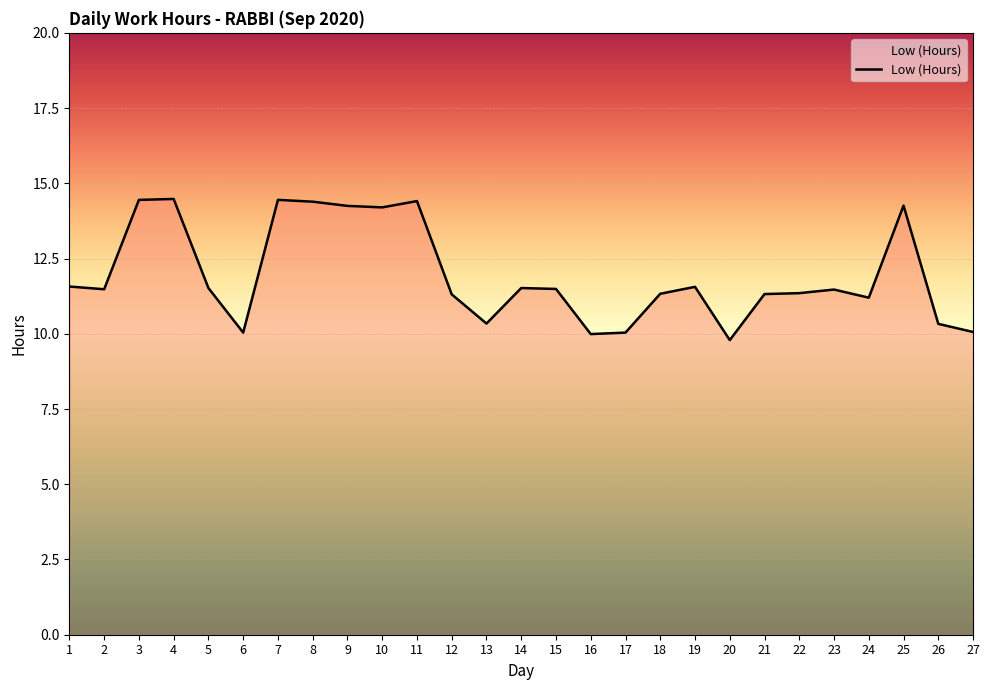

What is the minimum value shown in the chart?

9.8